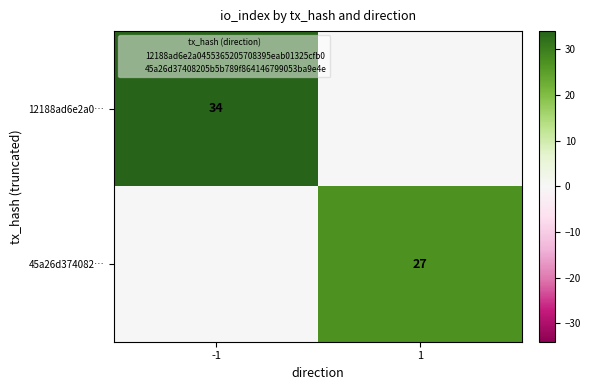

What is the difference between the maximum and minimum values in the 45a26d374082… series?

27